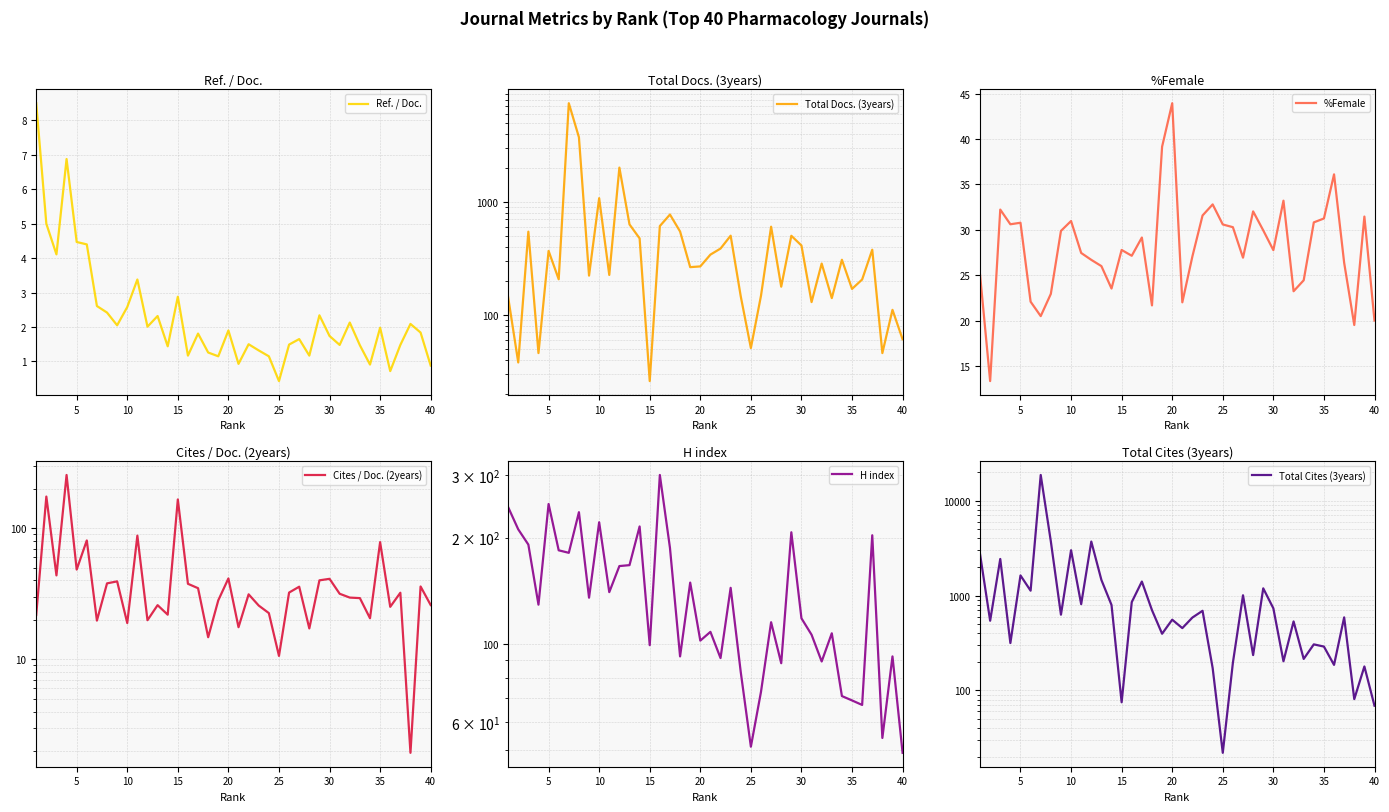

Is it true that Ref. / Doc. equals 0.9 at 40?

True